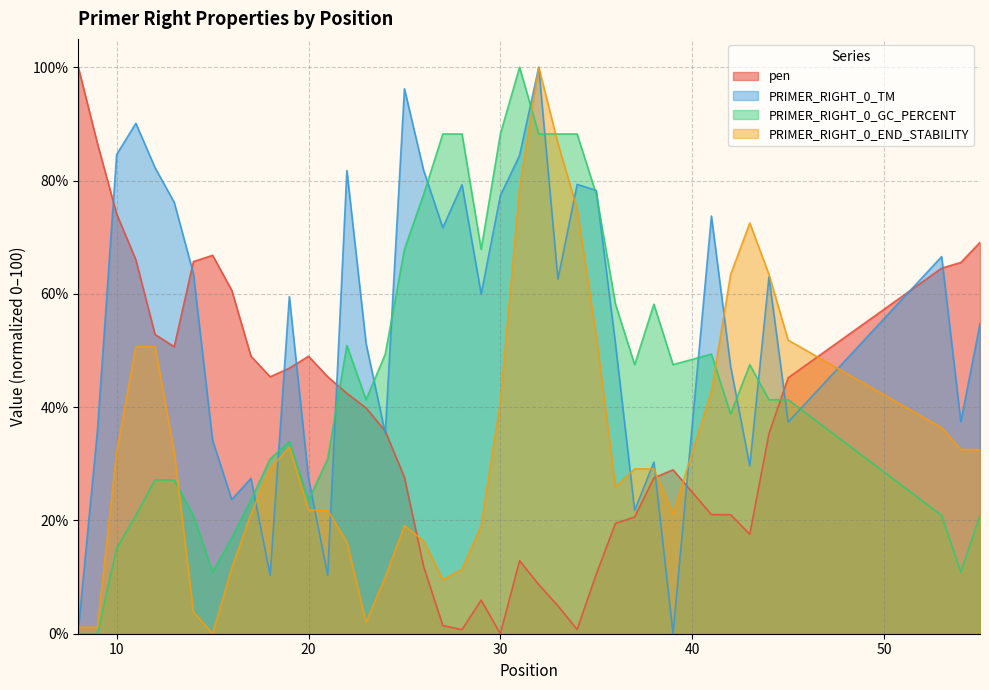

How many values in pen are above zero?

39